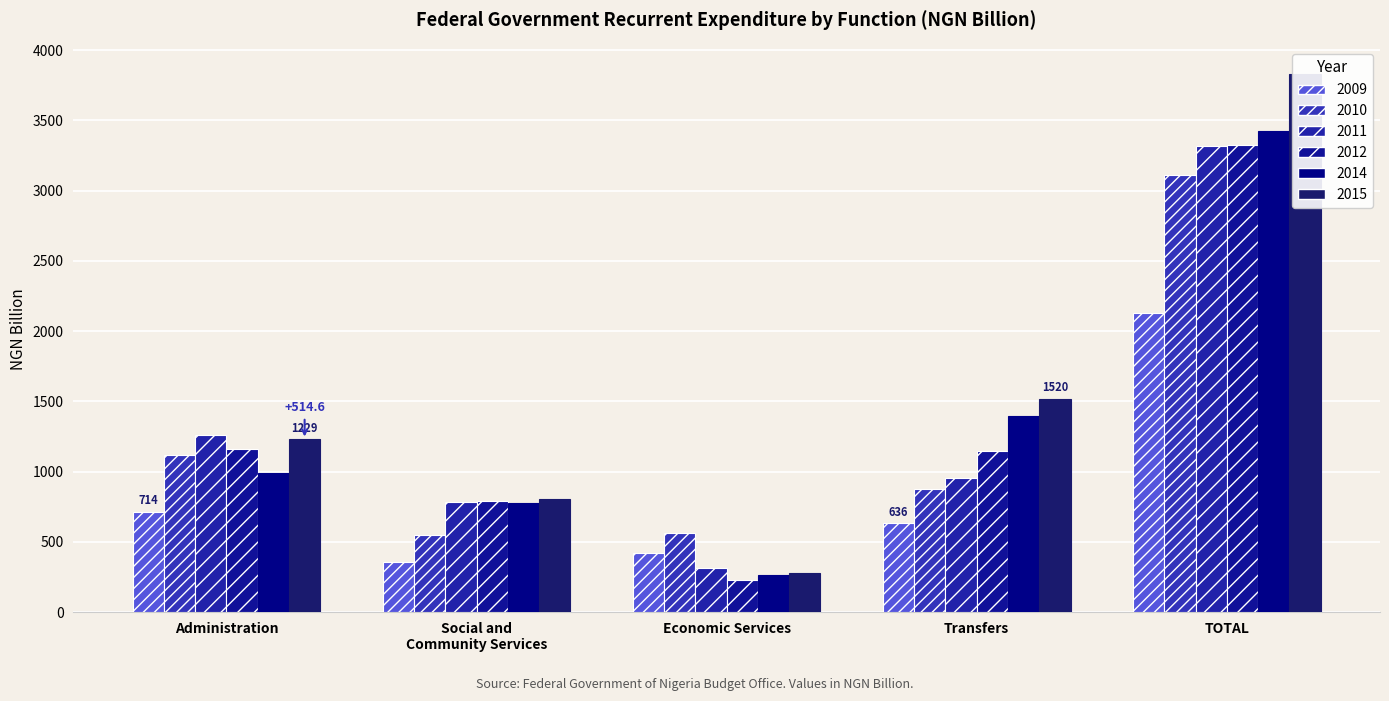

At which label is 2015 closest to 2053?

Transfers